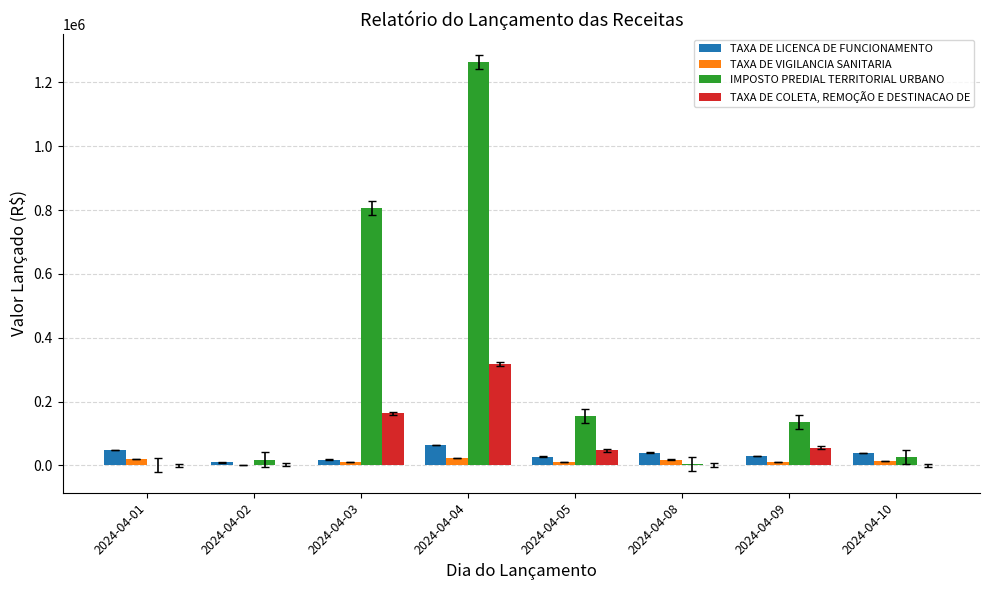

What is the difference between the TAXA DE COLETA, REMOÇÃO E DESTINACAO DE values at 2024-04-03 and 2024-04-02?

160878.1